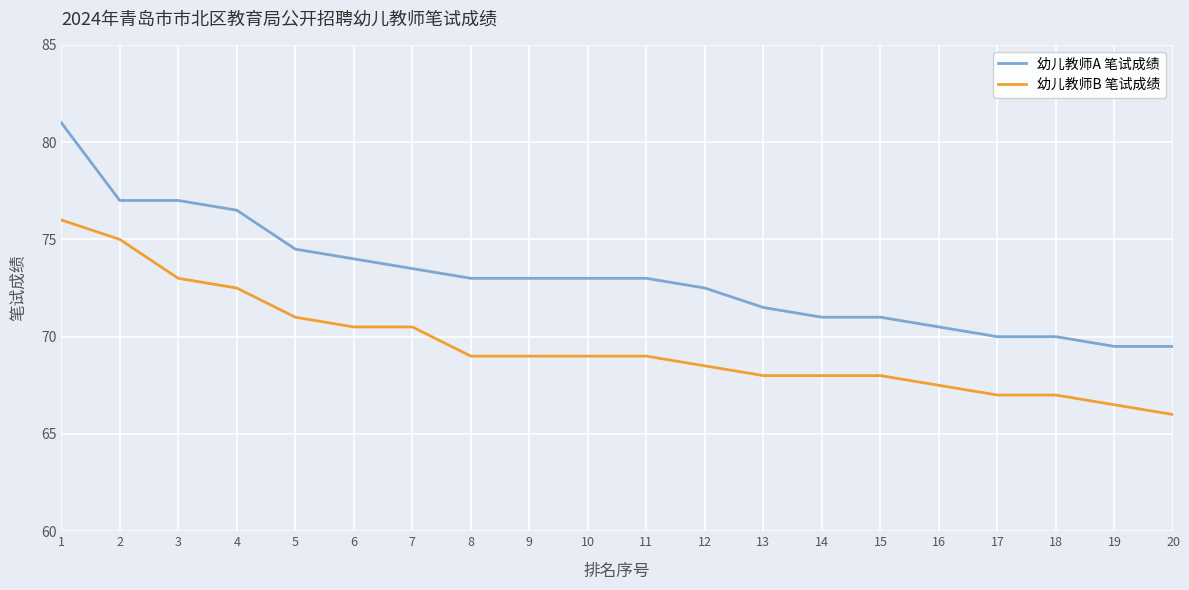

Rank the series at 3 from lowest to highest value.

幼儿教师B 笔试成绩, 幼儿教师A 笔试成绩